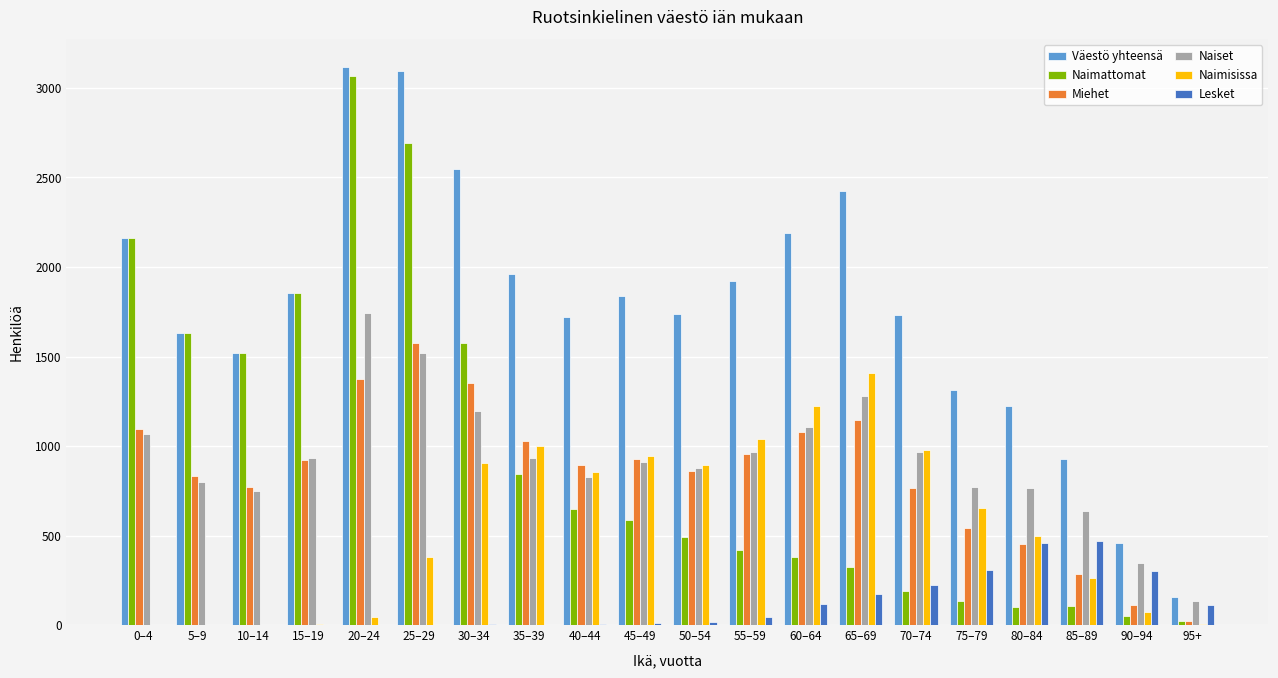

Is the value of Lesket at 15–19 greater than the value of Naiset at 40–44?

No